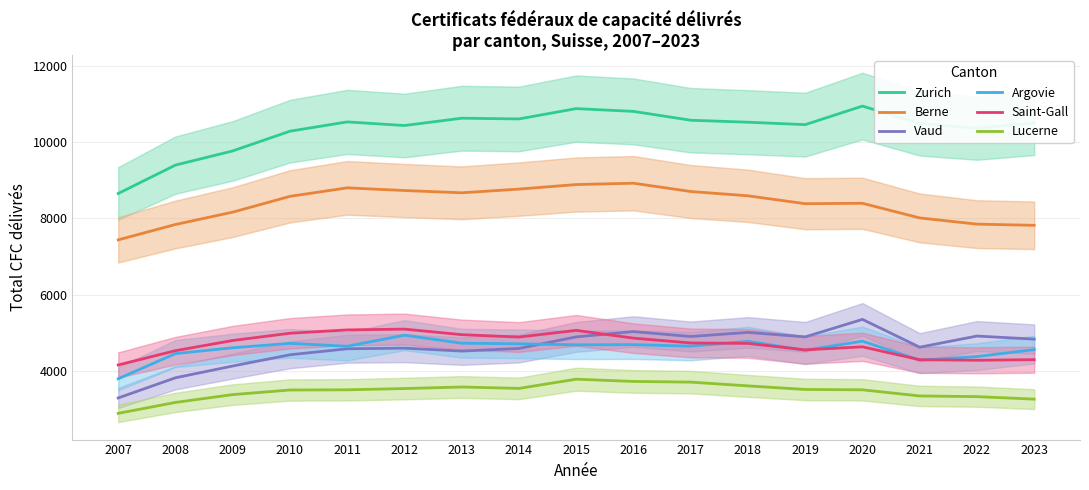

True or false: Berne and Saint-Gall cross at least once.

False